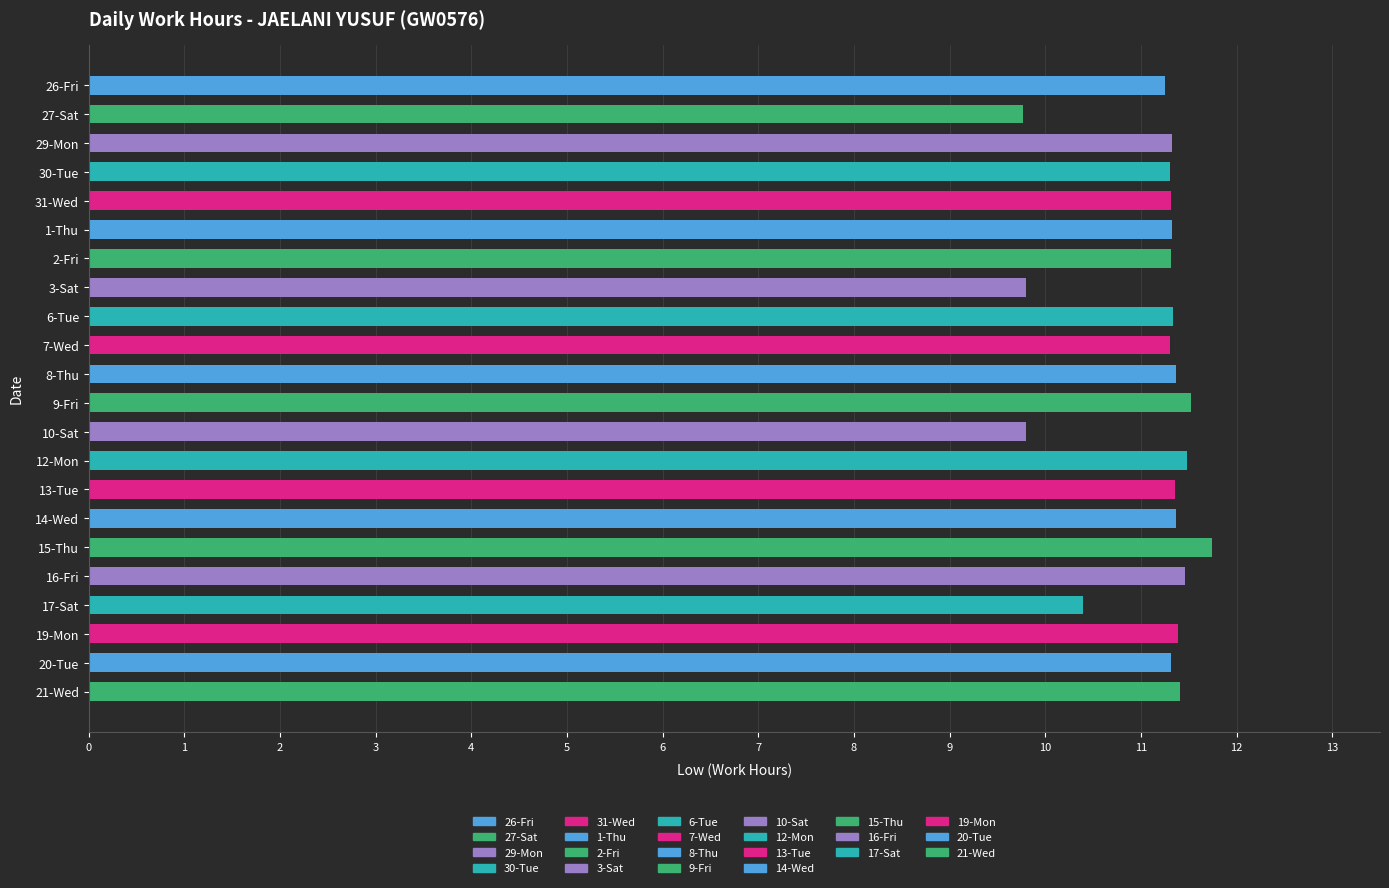

How many bars are there in total?

22